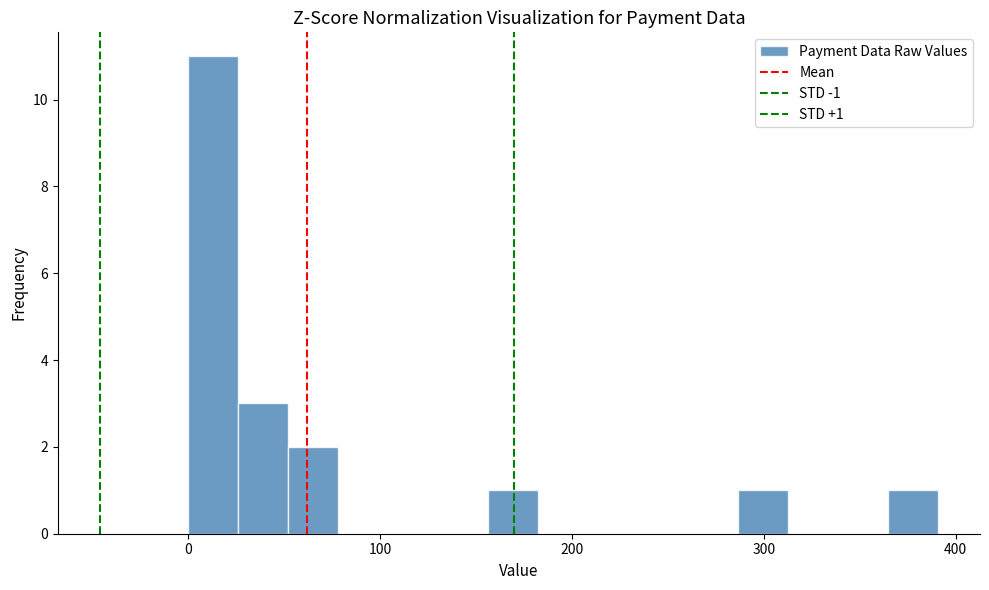

Around what value on the x-axis is the tallest bar? Give the approximate position of its centre, as read against the axis.

10